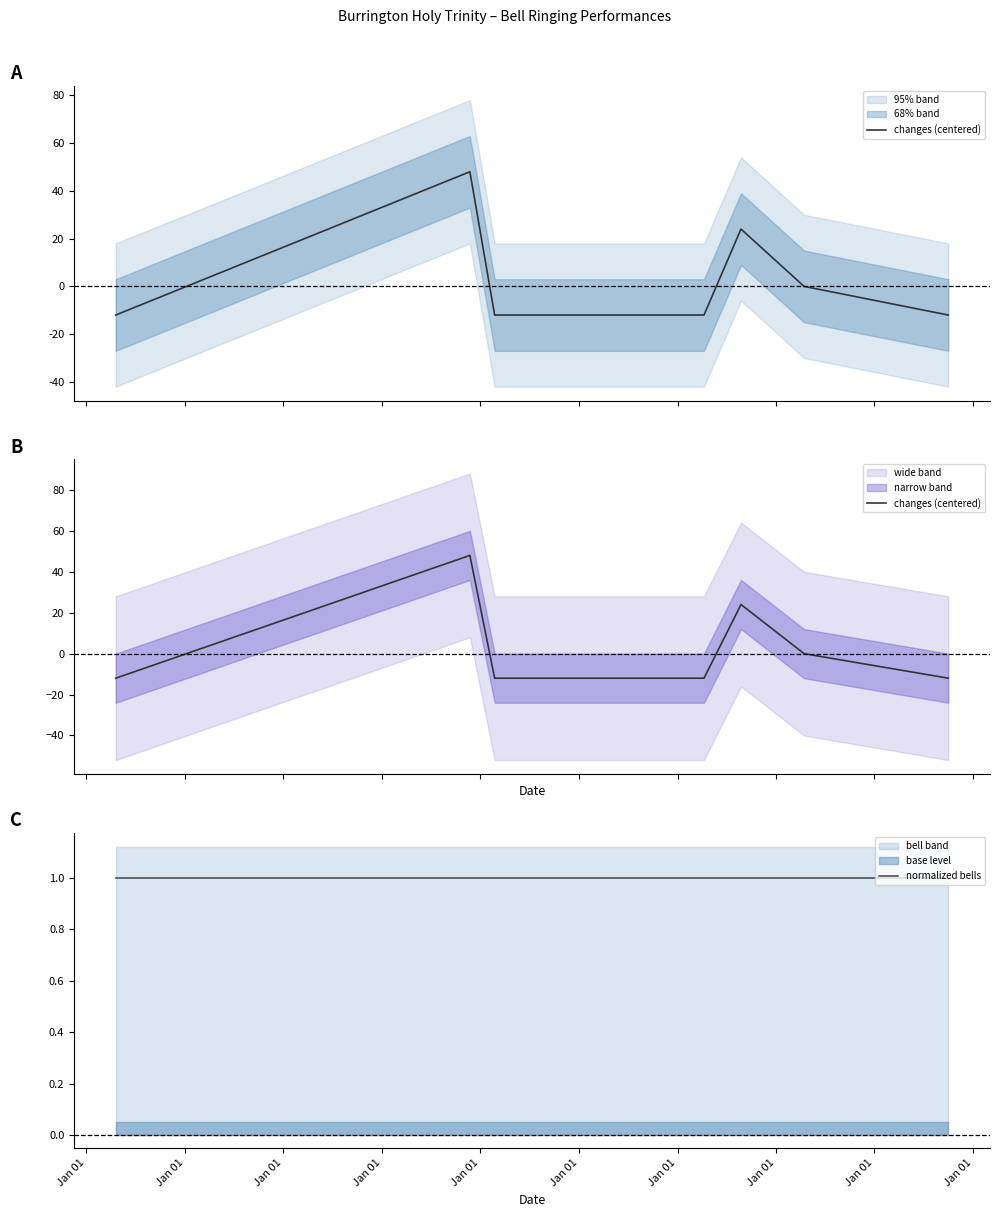

What is the sum of the changes (centered) values at Jan 01 and Jan 01?

12